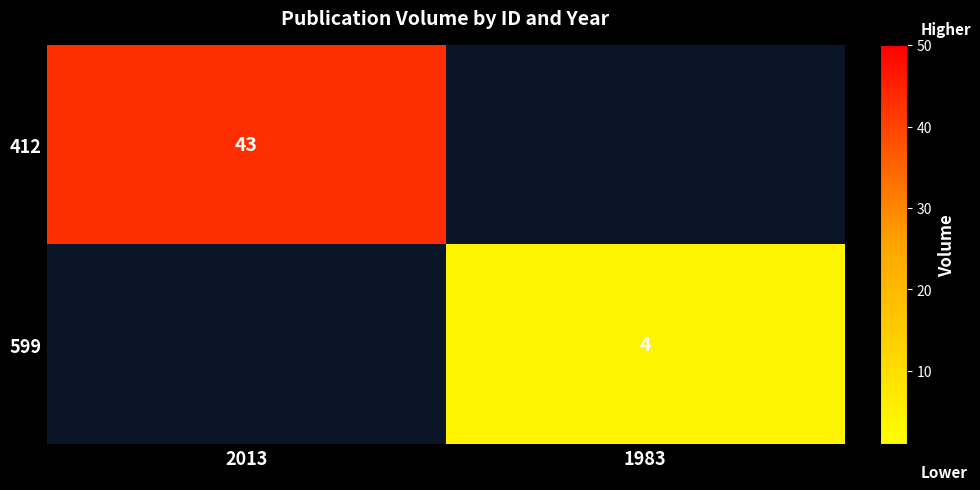

The 599 series shows 2 at 1983. True or false?

False